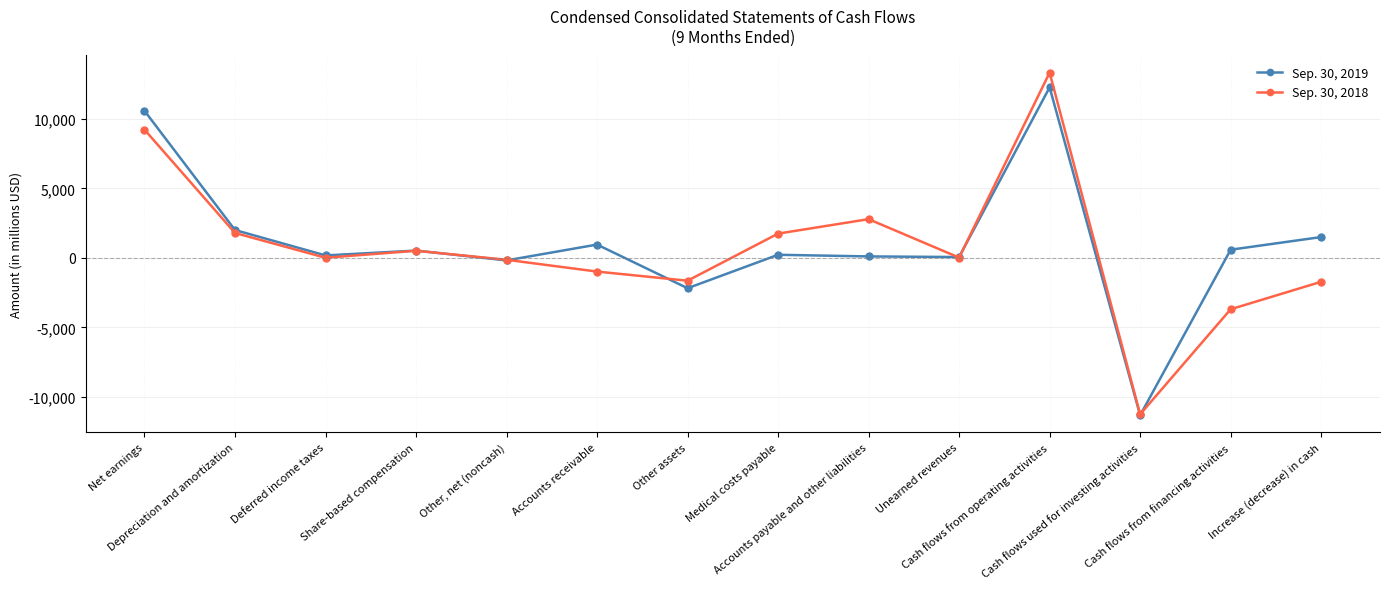

Which series ends up on top after the final intersection of Sep. 30, 2018 and Sep. 30, 2019?

Sep. 30, 2019